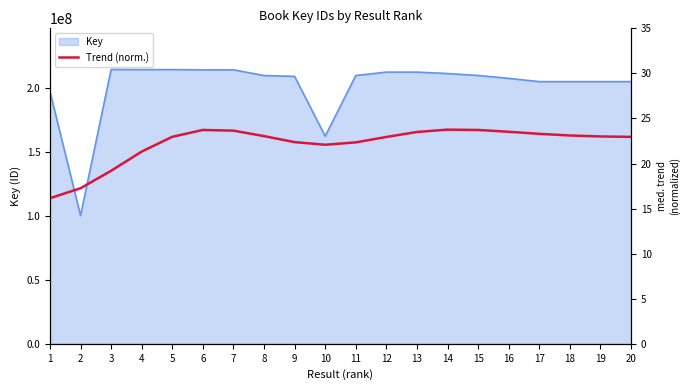

Is it true that the value at 8 is 23.0?

True